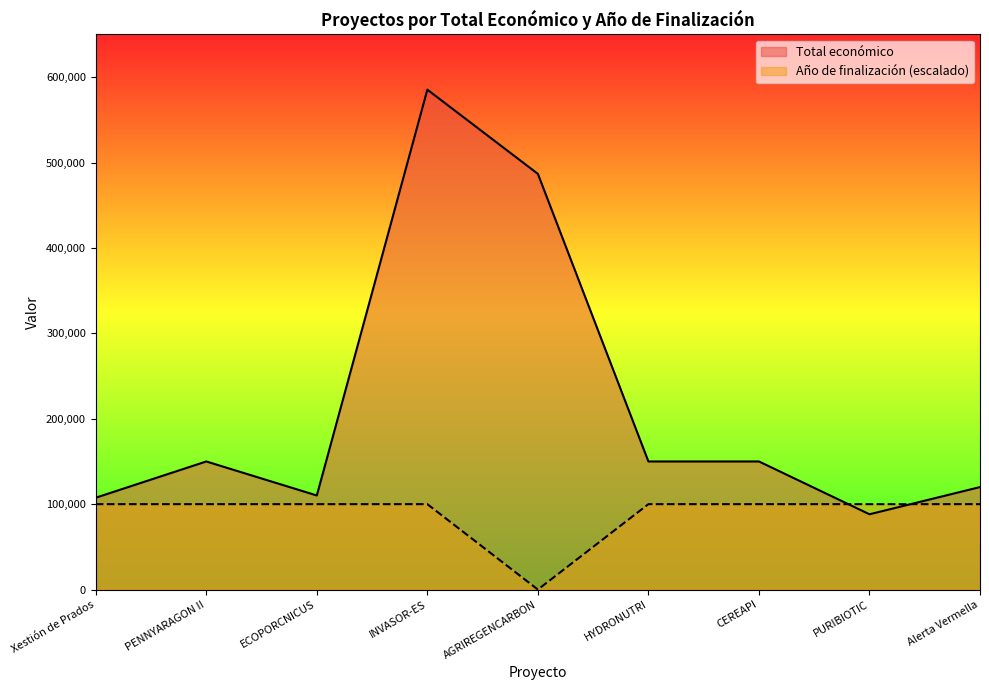

Read the Año de finalización value at PURIBIOTIC.

100000